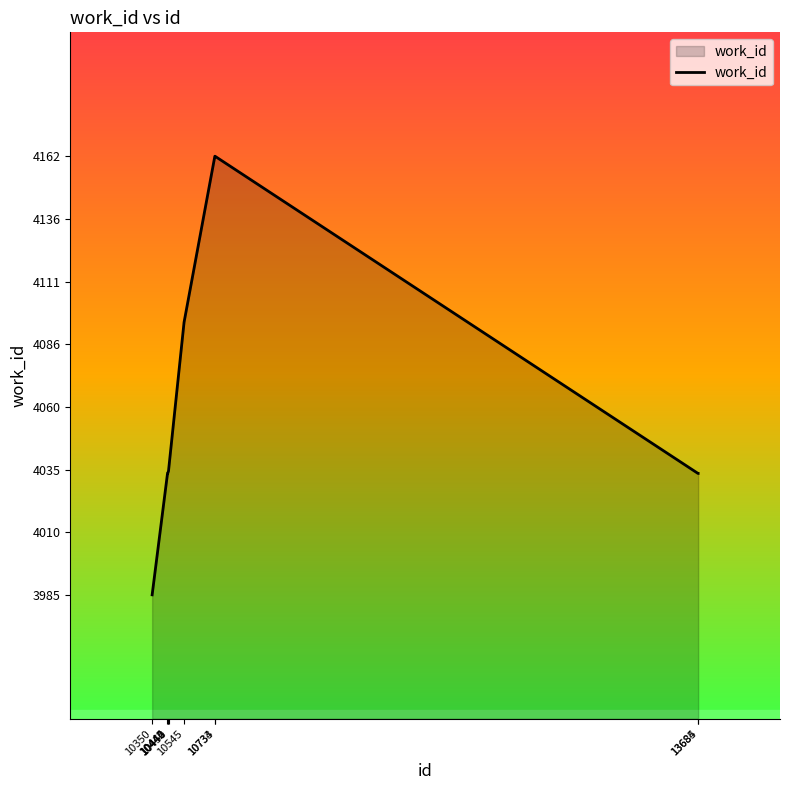

What is the difference between the maximum and minimum values?

177